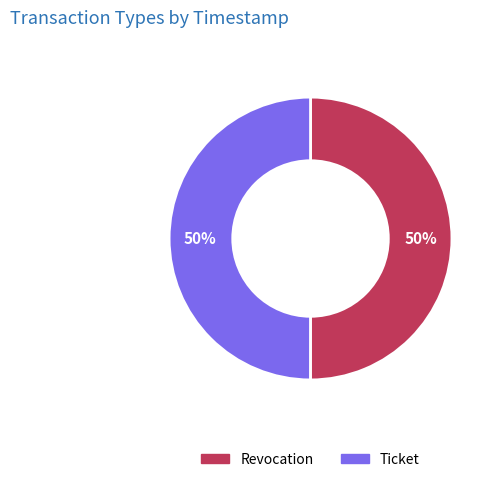

Count the number of slices in the pie.

2